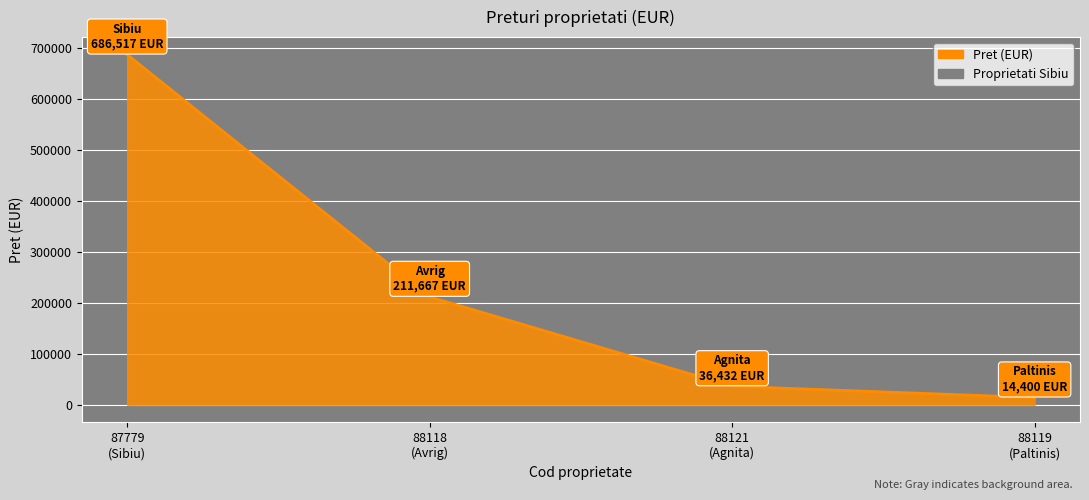

At which category does the chart reach its peak across all series?

87779
(Sibiu)